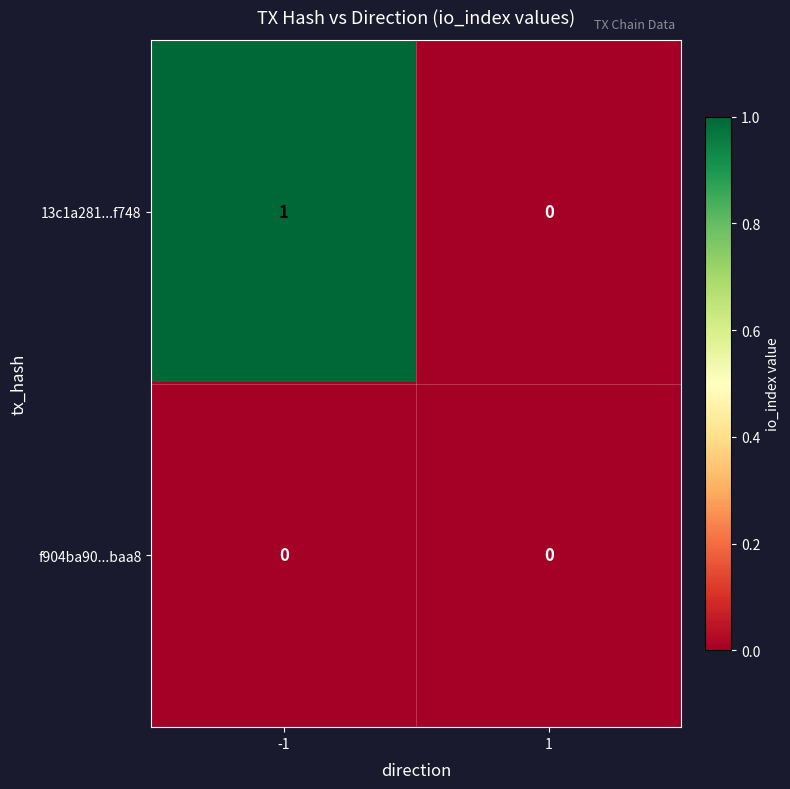

Which series has the largest total across all categories?

13c1a281...f748